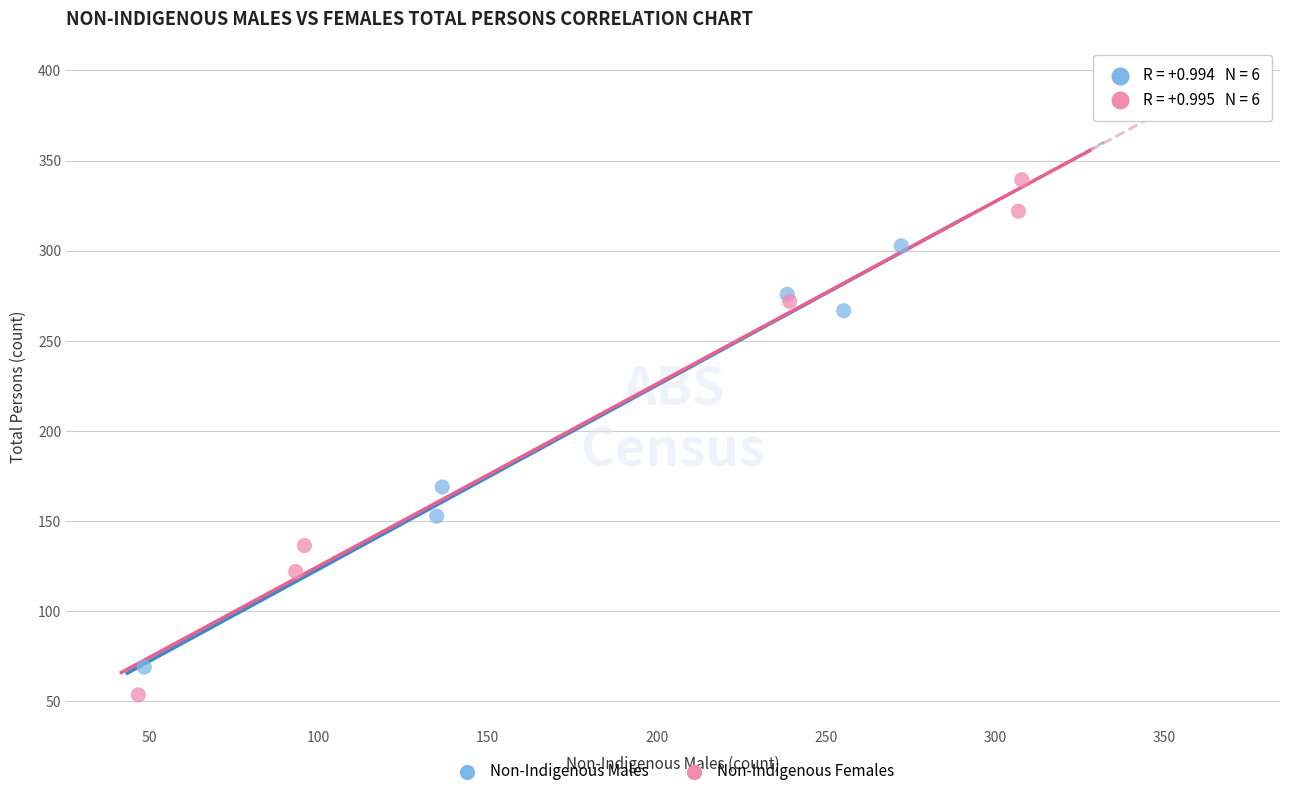

Which series has the widest spread of Y values?

Non-Indigenous Females